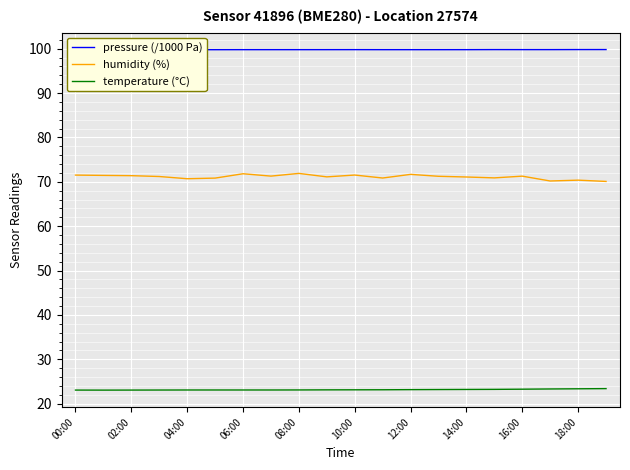

What is the minimum value for temperature (°C)?

23.1